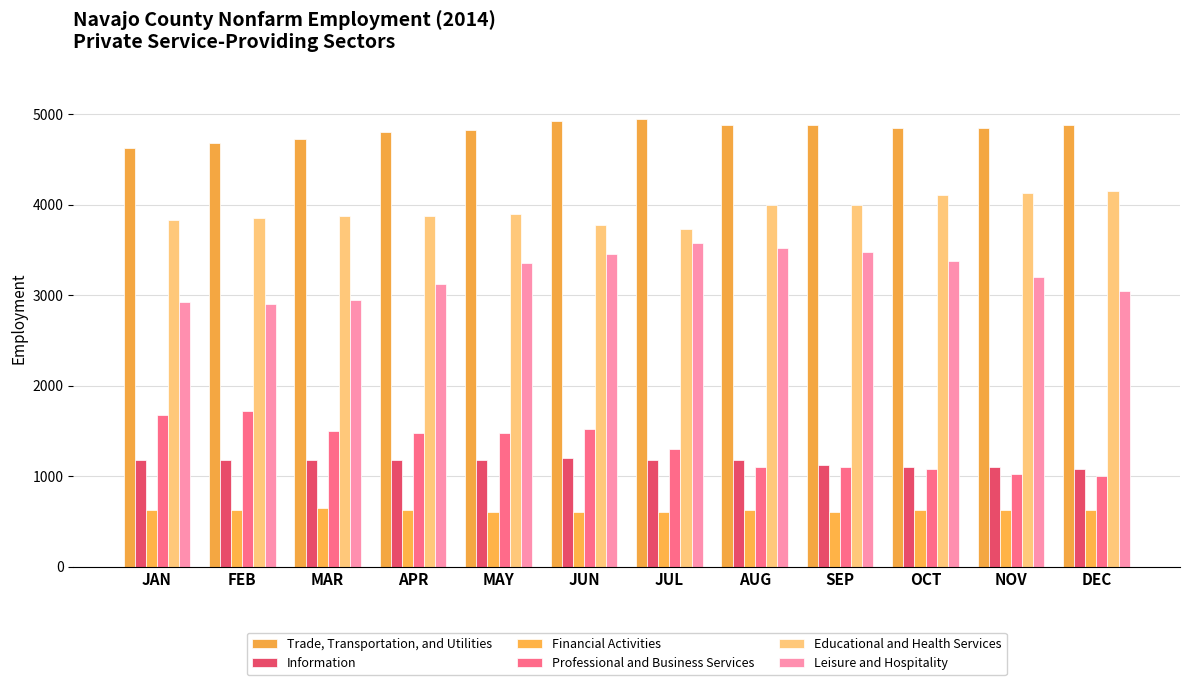

Which series has the largest total across all categories?

Trade, Transportation, and Utilities